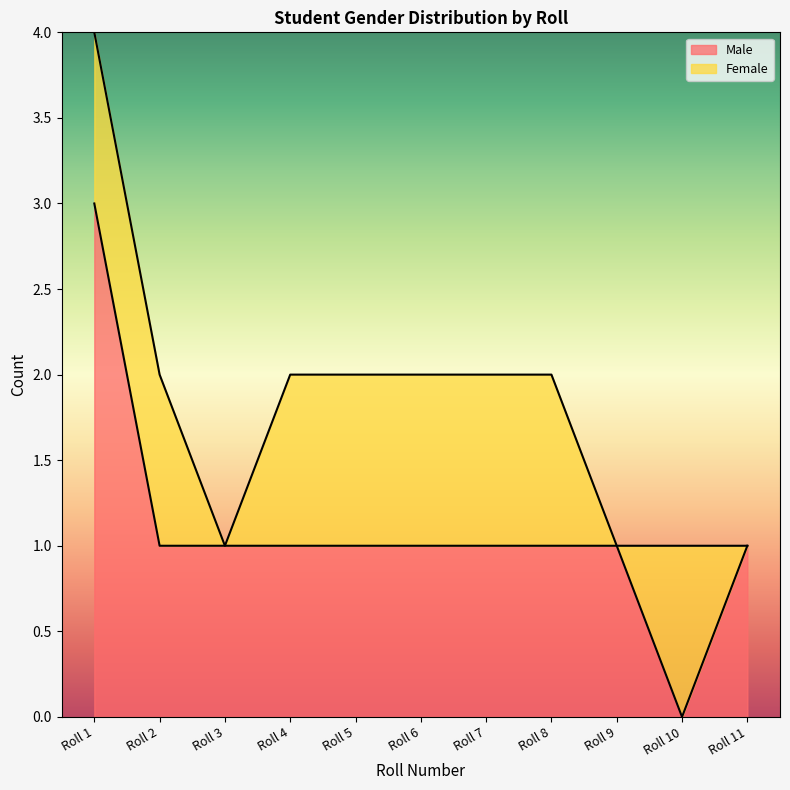

Where is the first local minimum?

Roll 10